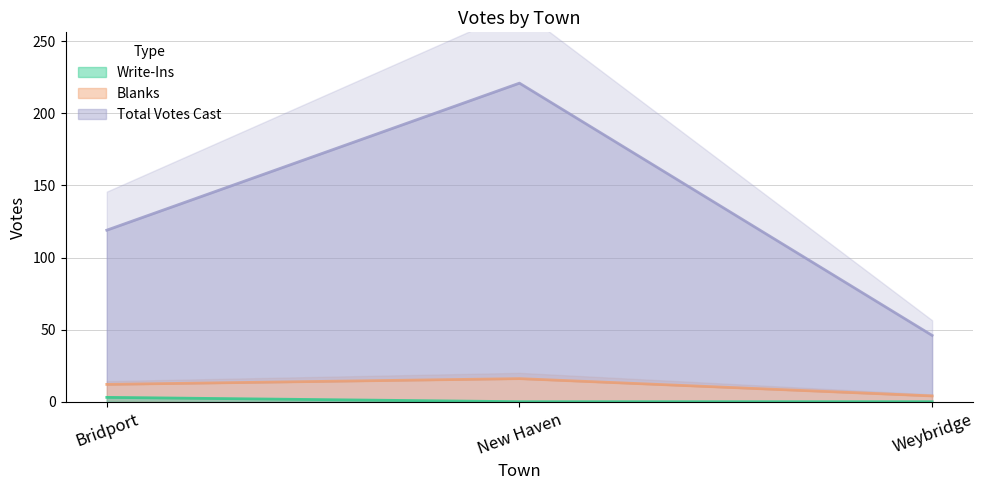

What position from the left is Weybridge?

3